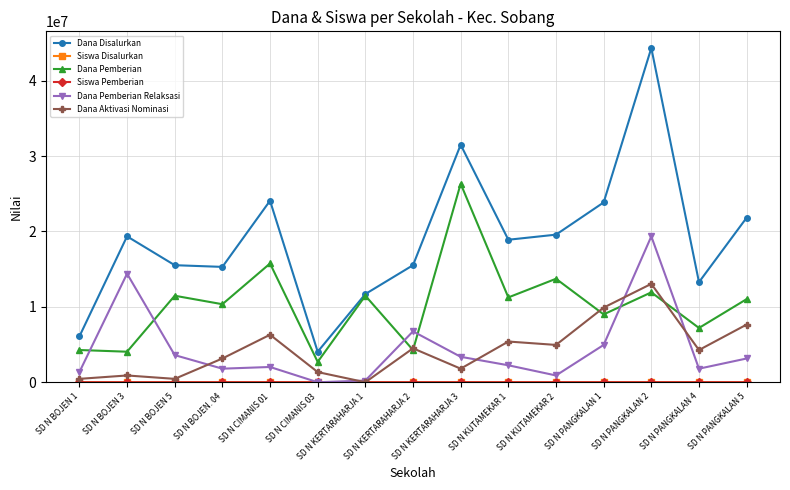

Which series has the largest range (max minus min)?

Dana Disalurkan